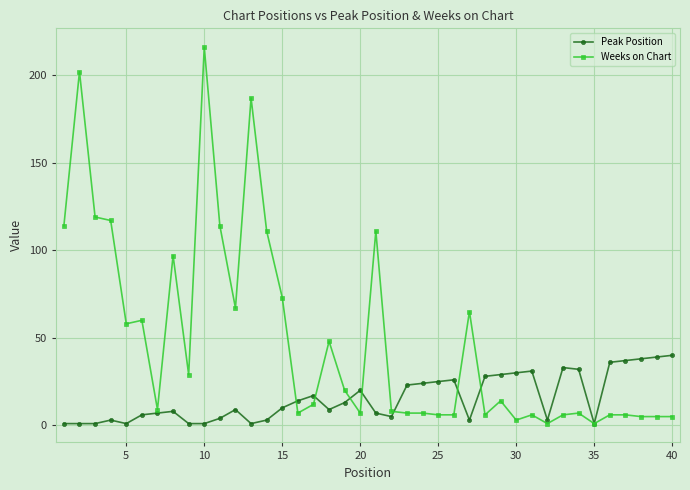

What are all the series names shown in the legend?

Peak Position, Weeks on Chart